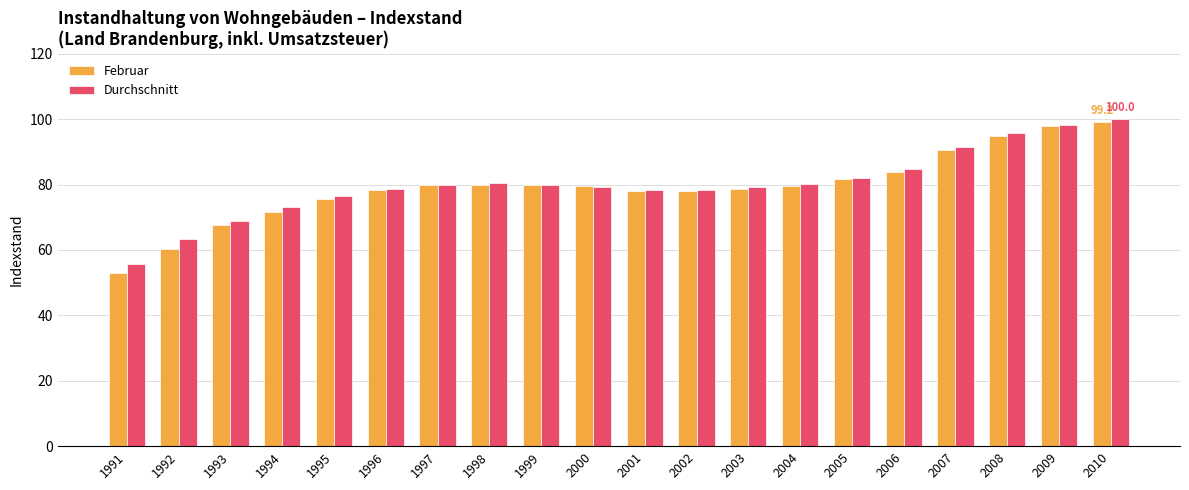

What is the total value across all series at 2001?

156.4